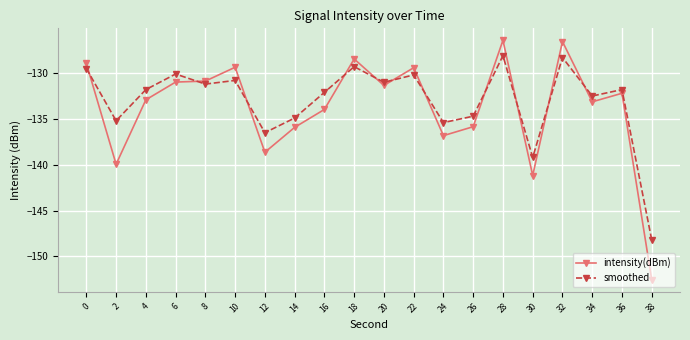

Which series has the largest total across all categories?

smoothed